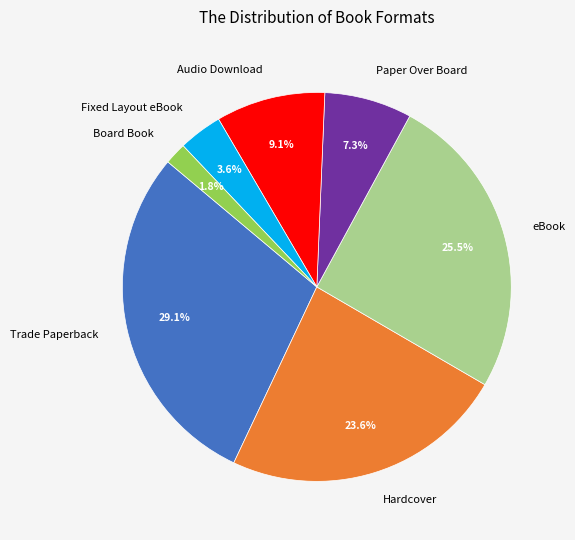

Which category has the smallest portion of the pie?

Board Book